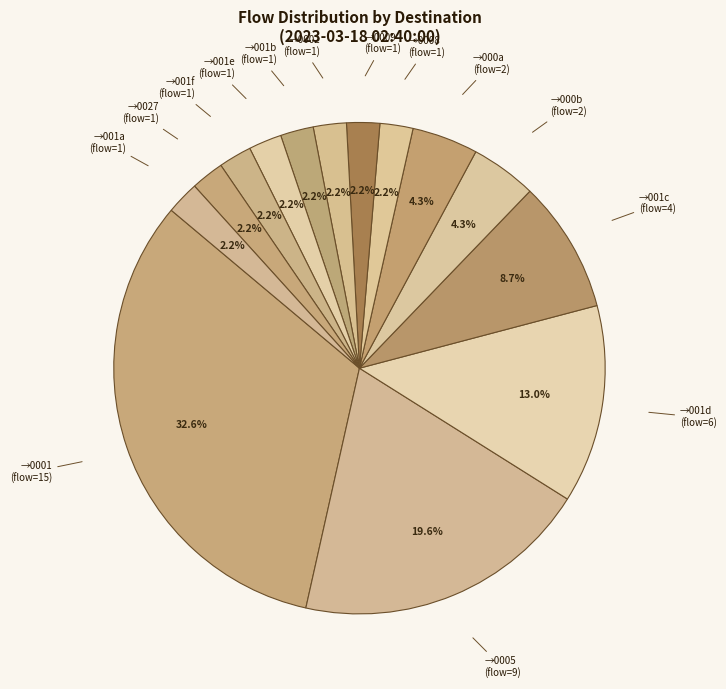

Approximately how many times larger is the value at →0008 (flow=1) compared to →000a (flow=2)?

0.5